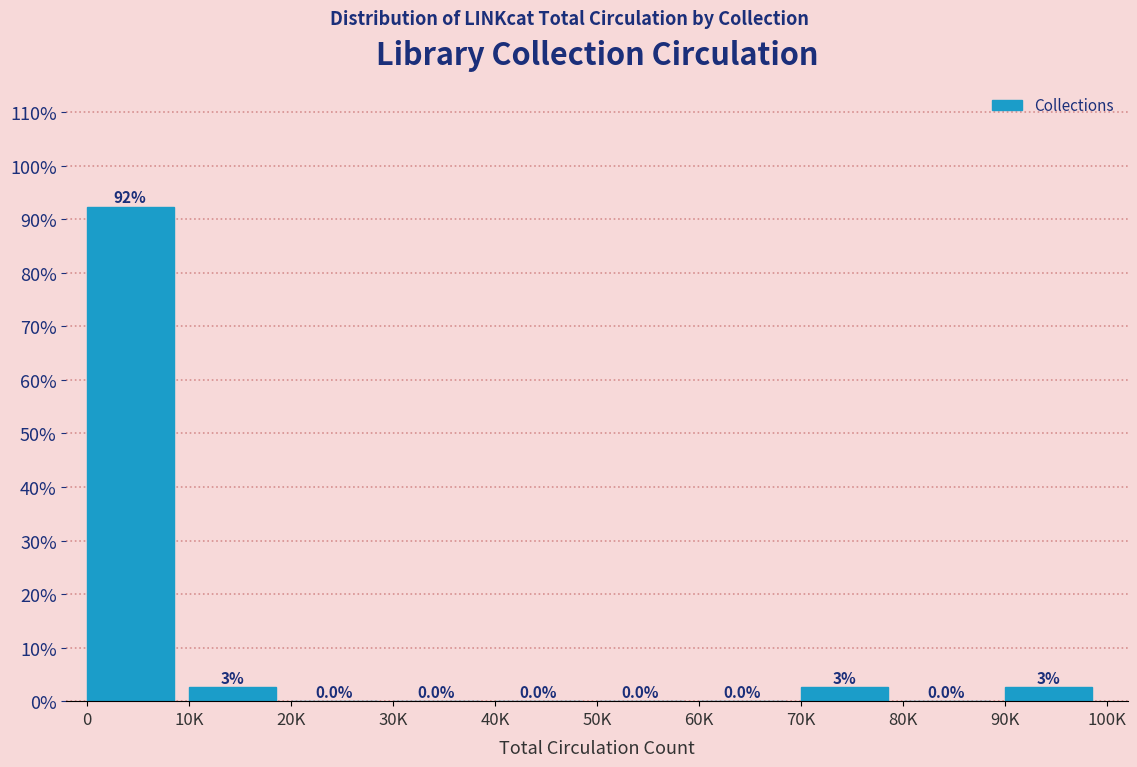

What is the maximum value shown in the chart?

92.3